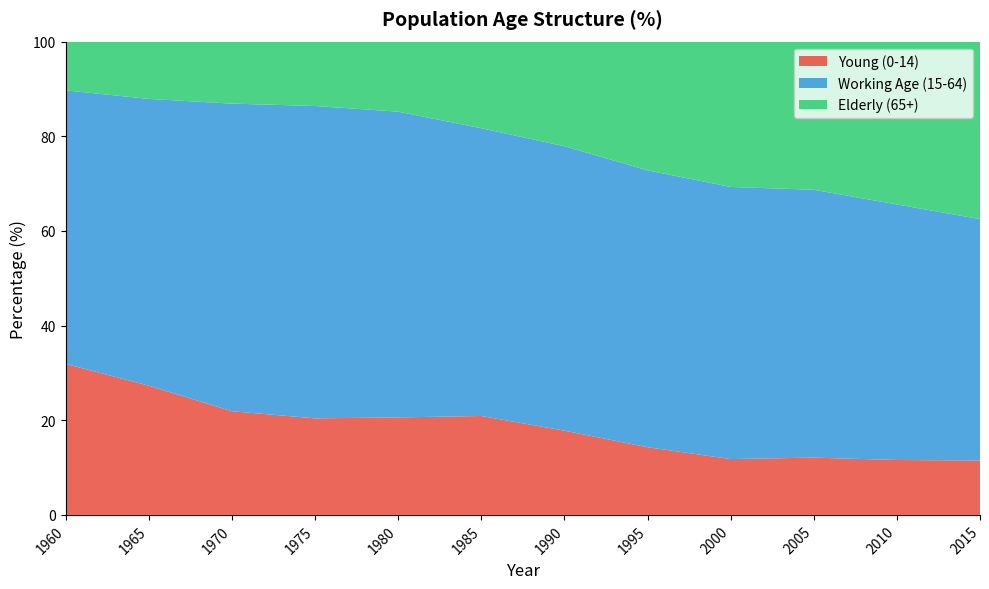

Reading left to right, transcribe all the data shown in this chart.

Young (0-14): 1960=31.9	1965=27.3	1970=21.9	1975=20.4	1980=20.6	1985=20.9	1990=17.8	1995=14.3	2000=11.8	2005=12.1	2010=11.6	2015=11.5
Working Age (15-64): 1960=57.8	1965=60.6	1970=65.0	1975=66.0	1980=64.6	1985=60.8	1990=60.1	1995=58.5	2000=57.5	2005=56.6	2010=54.0	2015=51.0
Elderly (65+): 1960=10.3	1965=12.1	1970=13.1	1975=13.6	1980=14.8	1985=18.3	1990=22.1	1995=27.2	2000=30.7	2005=31.3	2010=34.5	2015=37.5